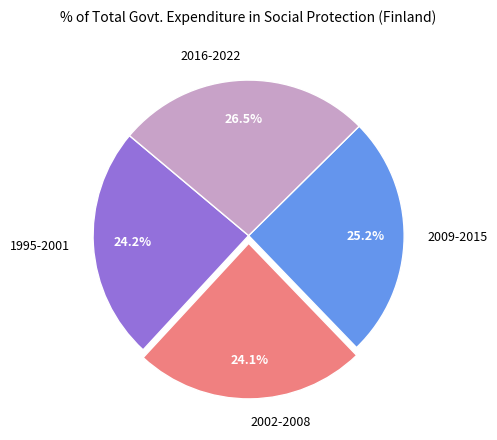

Do 2002-2008 and 2016-2022 together represent more than half of the pie?

Yes